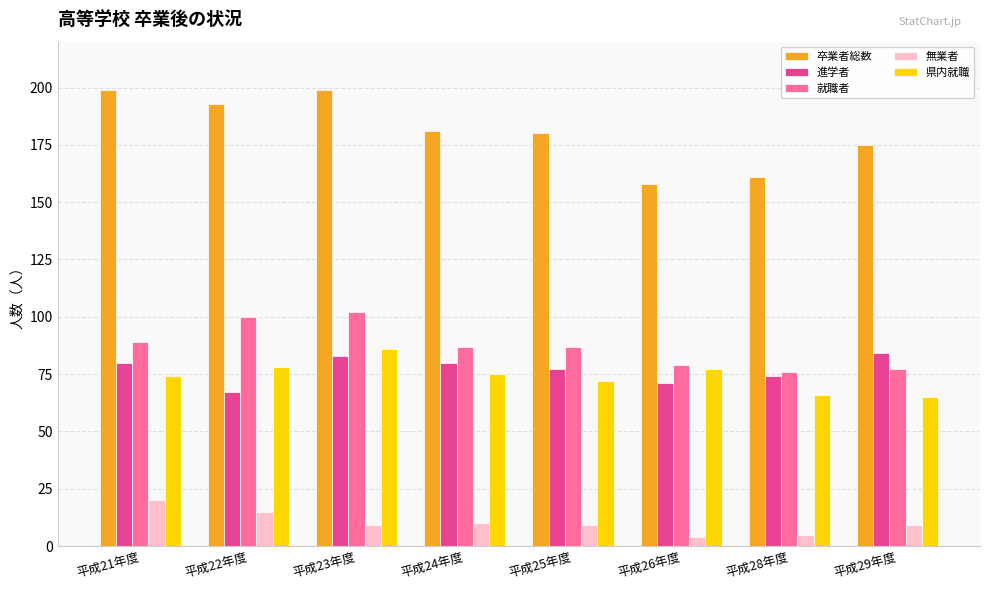

What is the highest value of the 県内就職 series?

86